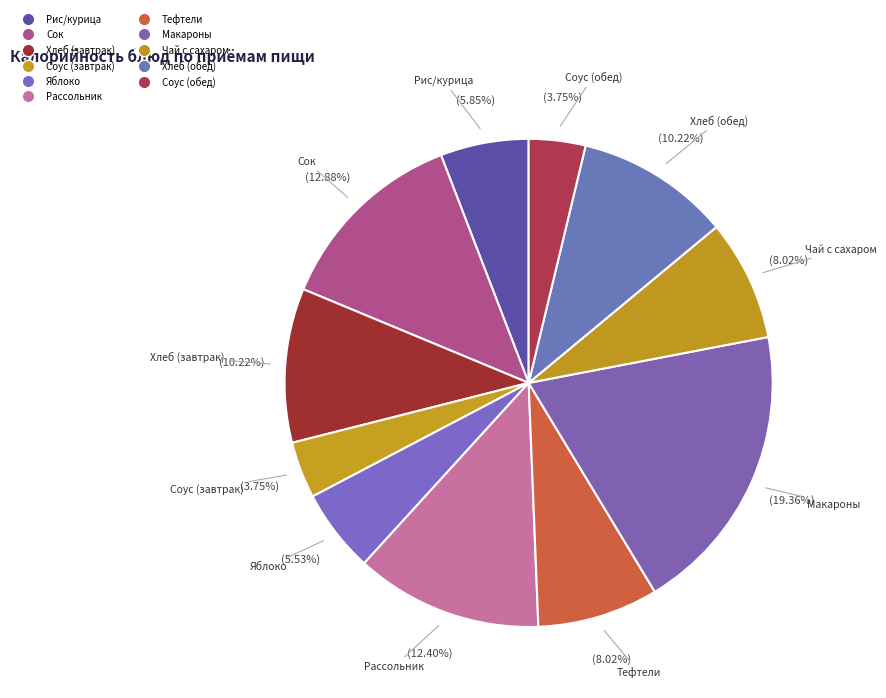

Which has a higher value, Яблоко or Соус (завтрак)?

Яблоко